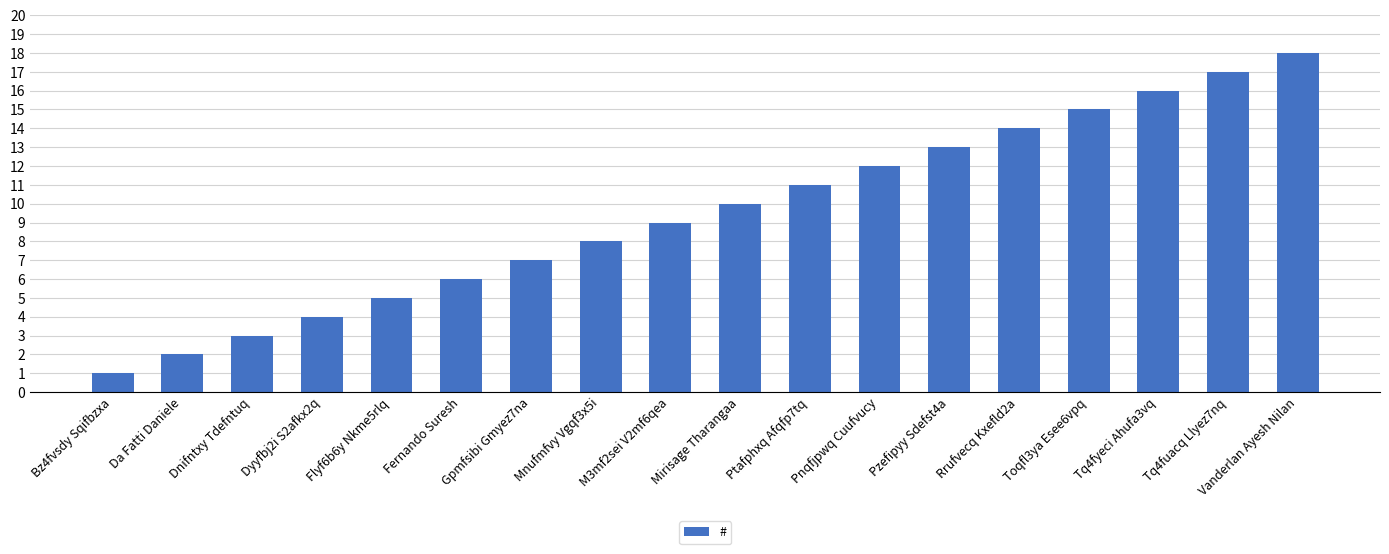

The chart shows a value of 6 at Fernando Suresh. True or false?

True